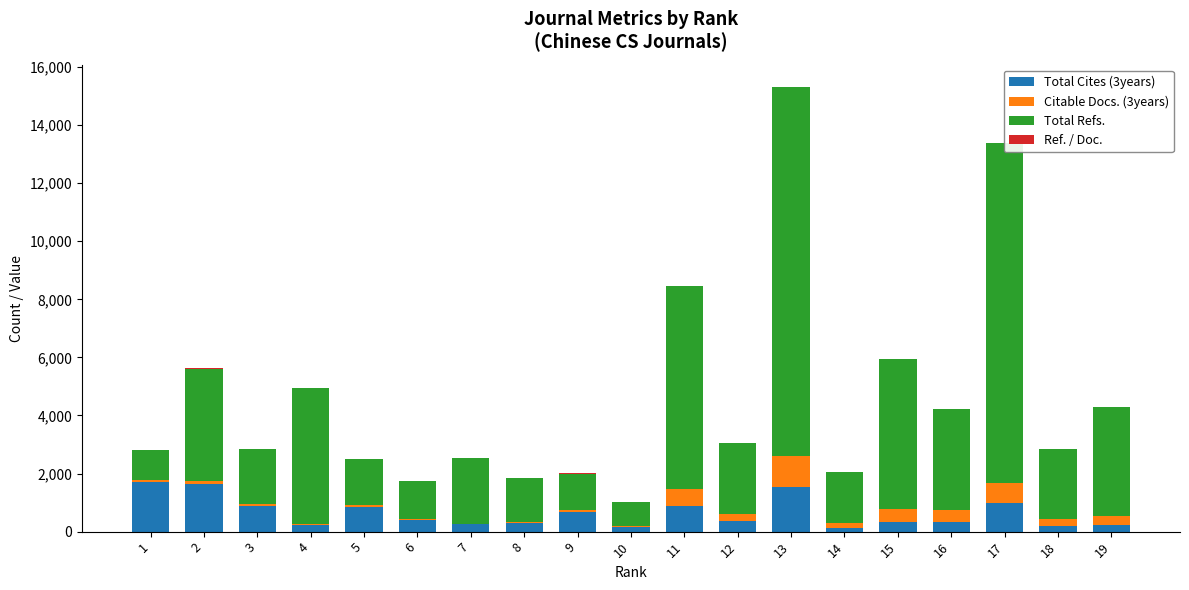

The value of Total Cites (3years) at 1 is 1720. True or false?

True